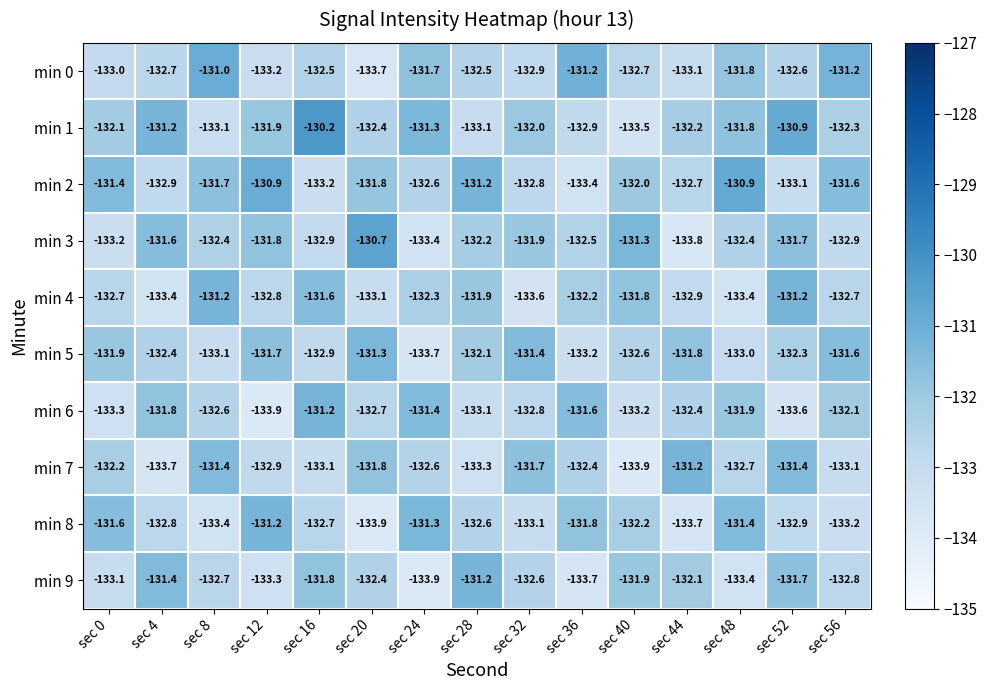

Rank the series at sec 12 from highest to lowest value.

min 2, min 8, min 5, min 3, min 1, min 4, min 7, min 0, min 9, min 6